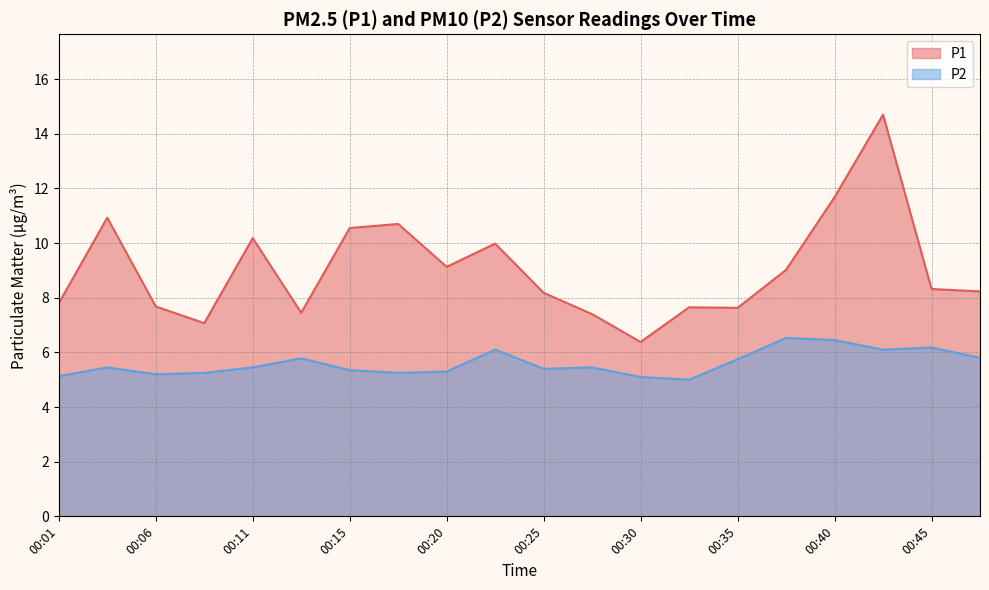

What is the greatest value displayed?

14.7